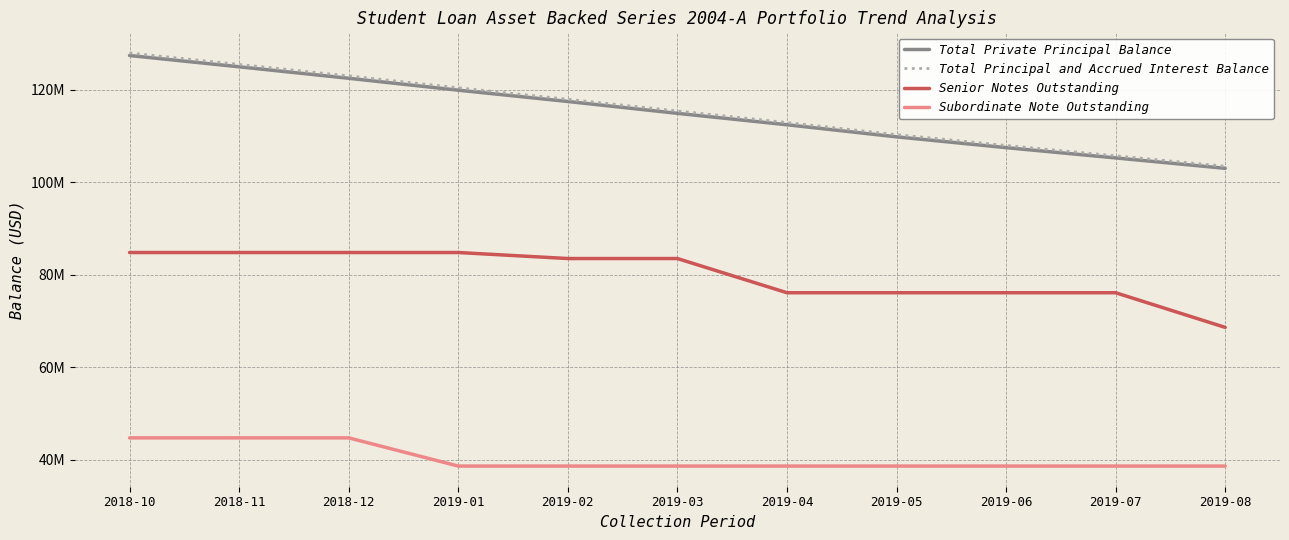

True or false: Total Principal and Accrued Interest Balance has a value of 68175836.3 at 2019-02.

False